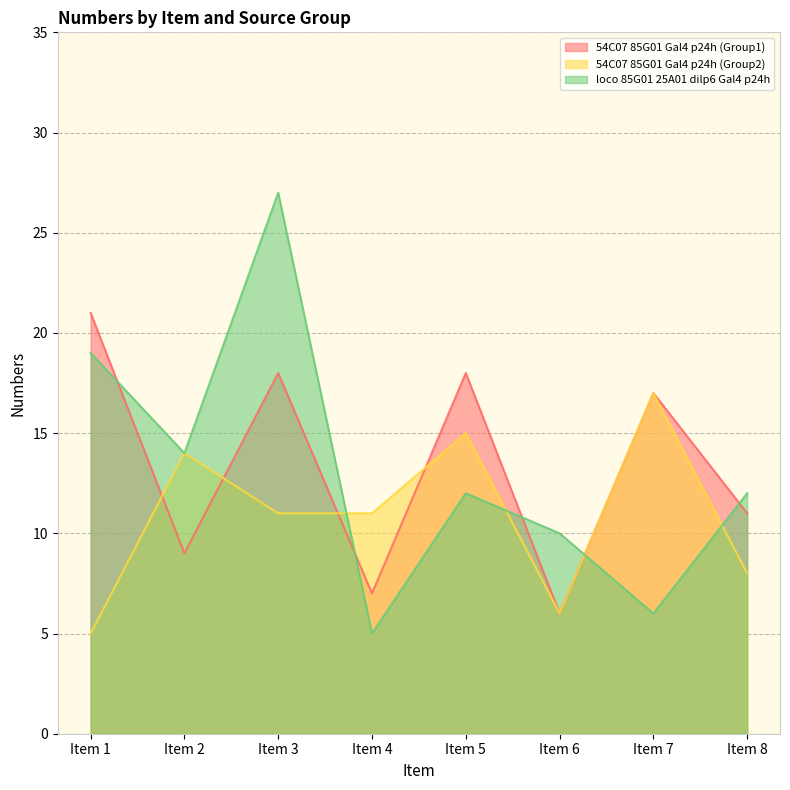

How many data points does each series have?

8